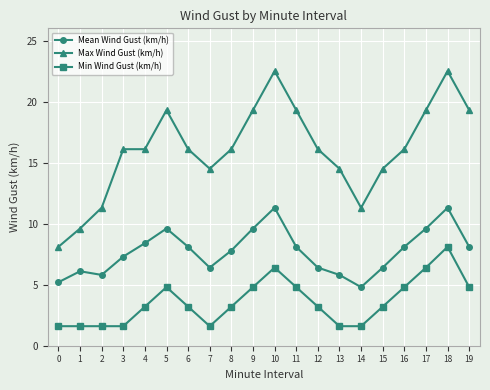

True or false: Max Wind Gust (km/h) has a value of 37.6 at 18.

False